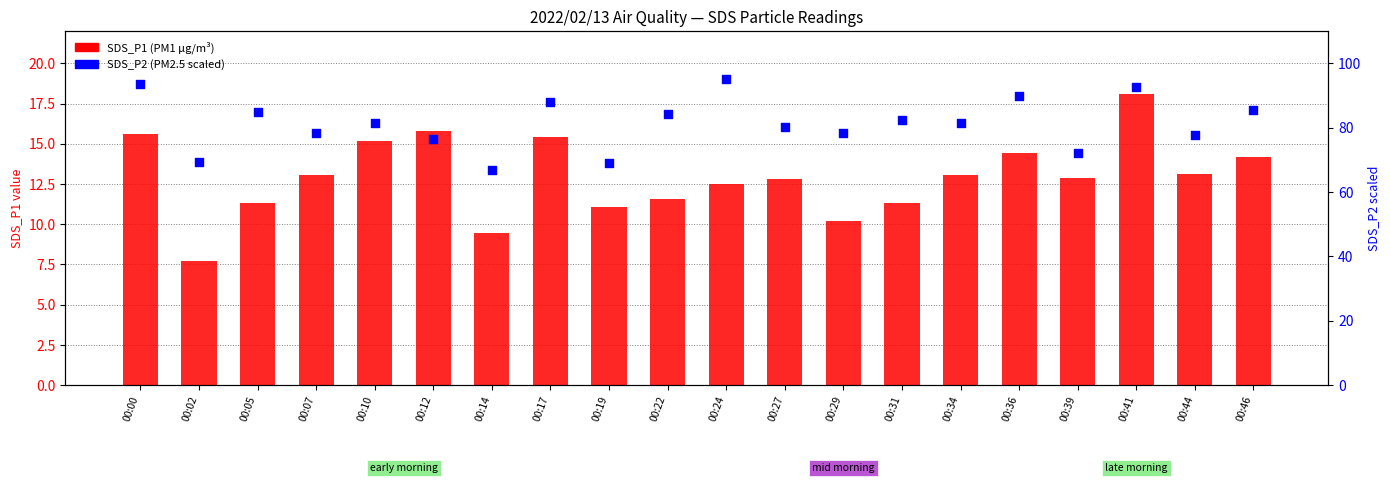

Which series has the widest spread of Y values?

SDS_P2 (PM2.5)